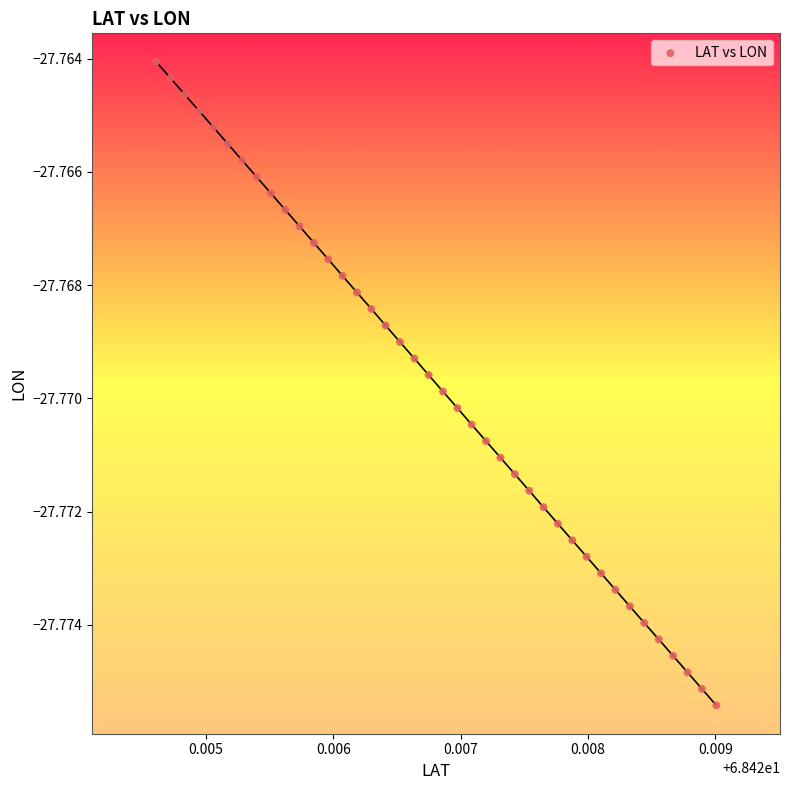

How many points are shown in the scatter plot?

40